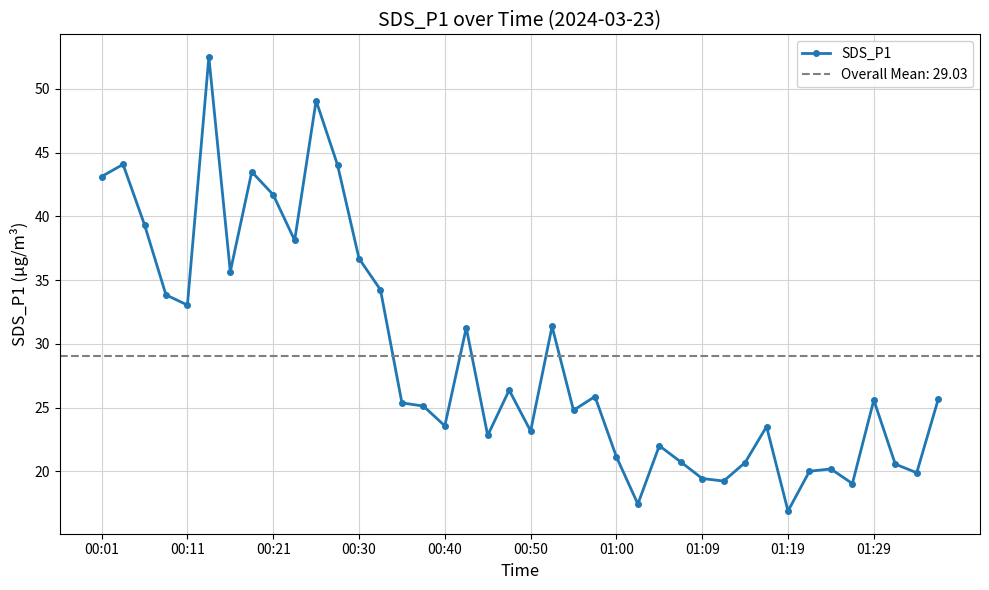

What is the average value?

29.0